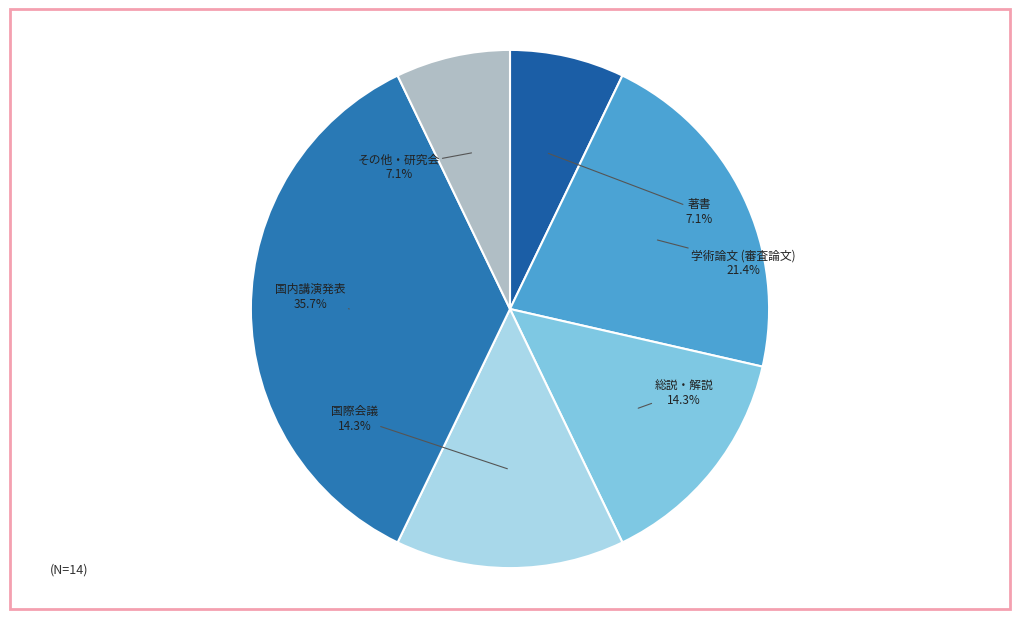

Does 学術論文 (審査論文) represent more than half of the total?

No